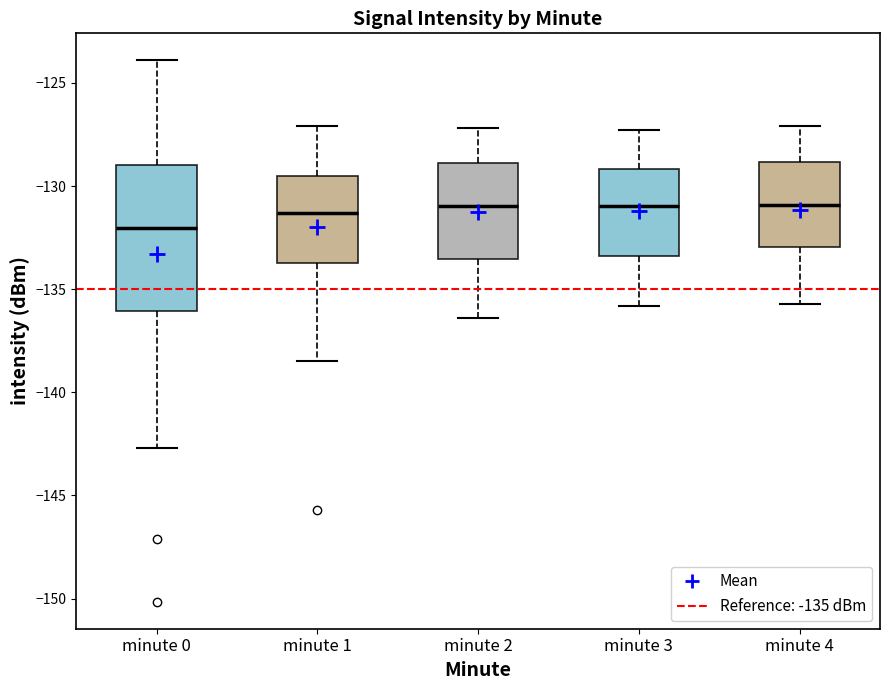

Reading left to right, transcribe this box plot: for each box, give where its median line is, the range the box spans, and where its two whiskers end, as read against the y-axis. The values are not printed on the chart, so give them approximately, as read against the axis.

minute 0: median -132.0, box -136.0 to -129.0, whiskers -142.5 to -124.0
minute 1: median -131.5, box -133.5 to -129.5, whiskers -138.5 to -127.0
minute 2: median -131.0, box -133.5 to -129.0, whiskers -136.5 to -127.0
minute 3: median -131.0, box -133.5 to -129.0, whiskers -136.0 to -127.5
minute 4: median -131.0, box -133.0 to -129.0, whiskers -135.5 to -127.0